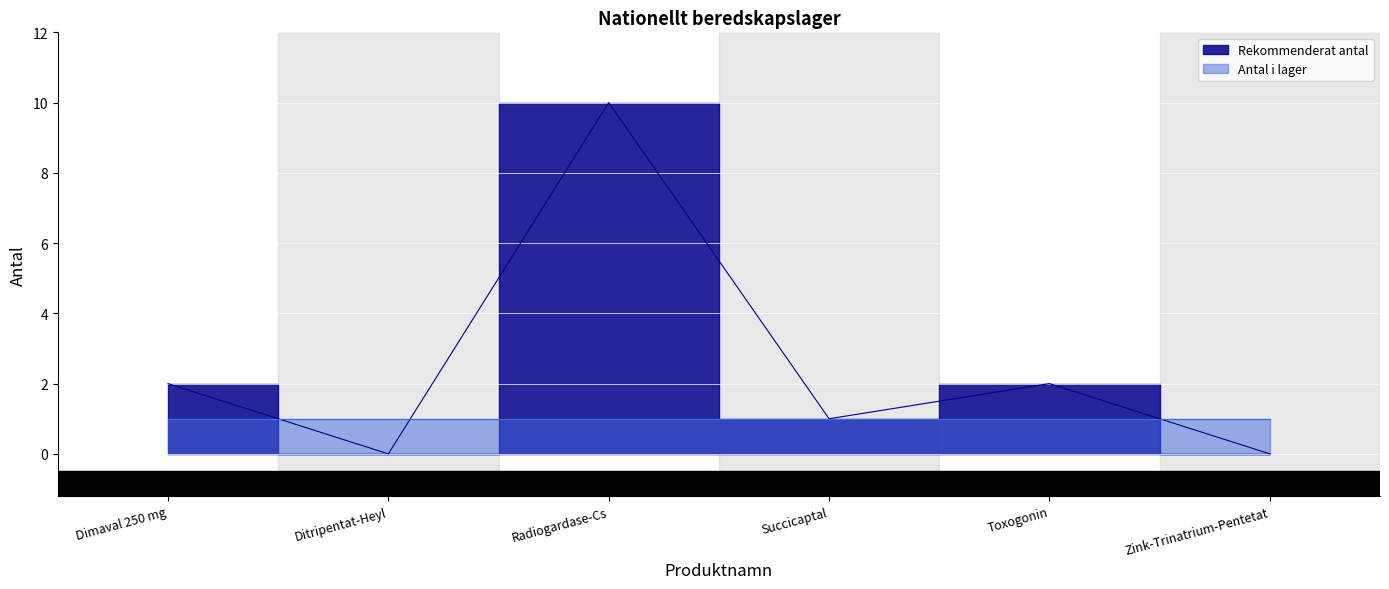

Rank the categories by value from highest to lowest.

Radiogardase-Cs, Dimaval 250 mg, Toxogonin, Succicaptal, Ditripentat-Heyl, Zink-Trinatrium-Pentetat